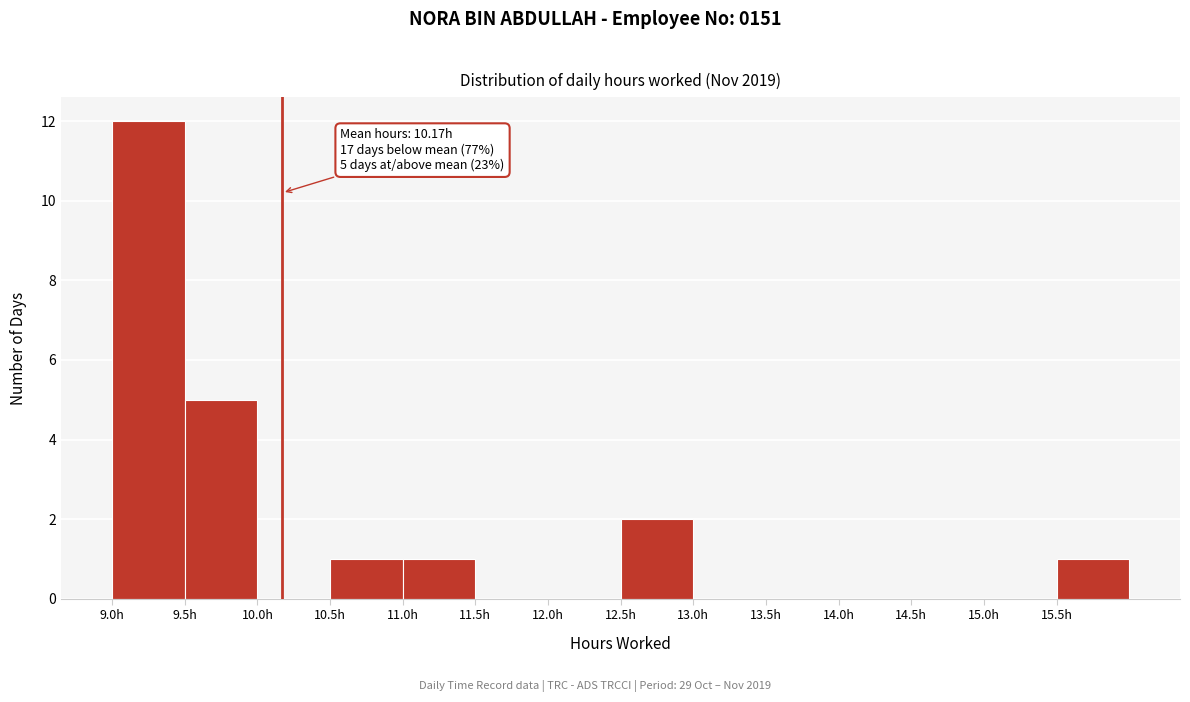

Over which range of the x-axis is the bar tallest?

9.0 to 9.5